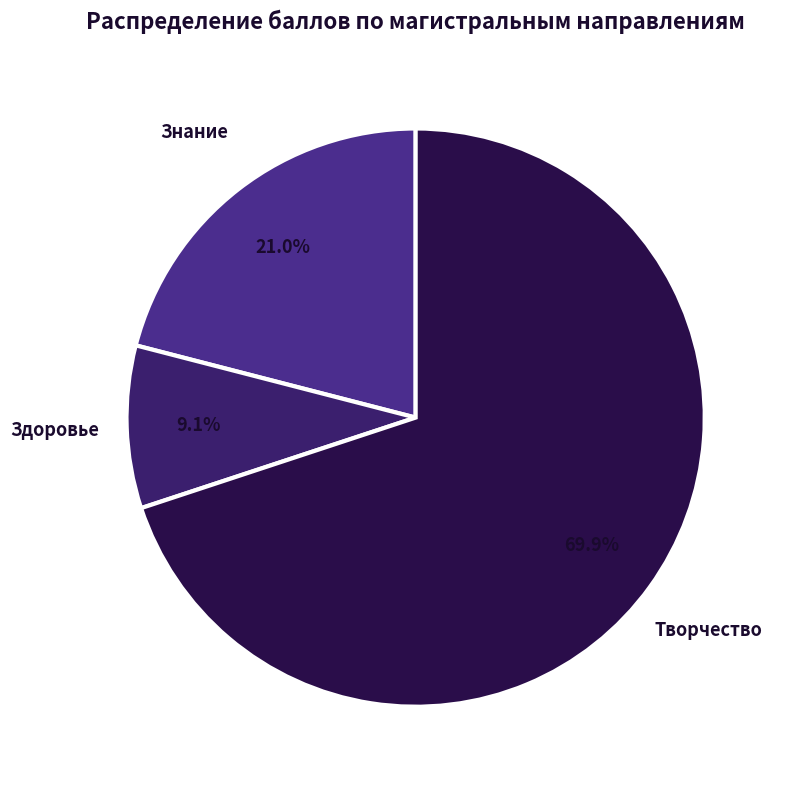

Between Знание and Здоровье, which is larger?

Знание